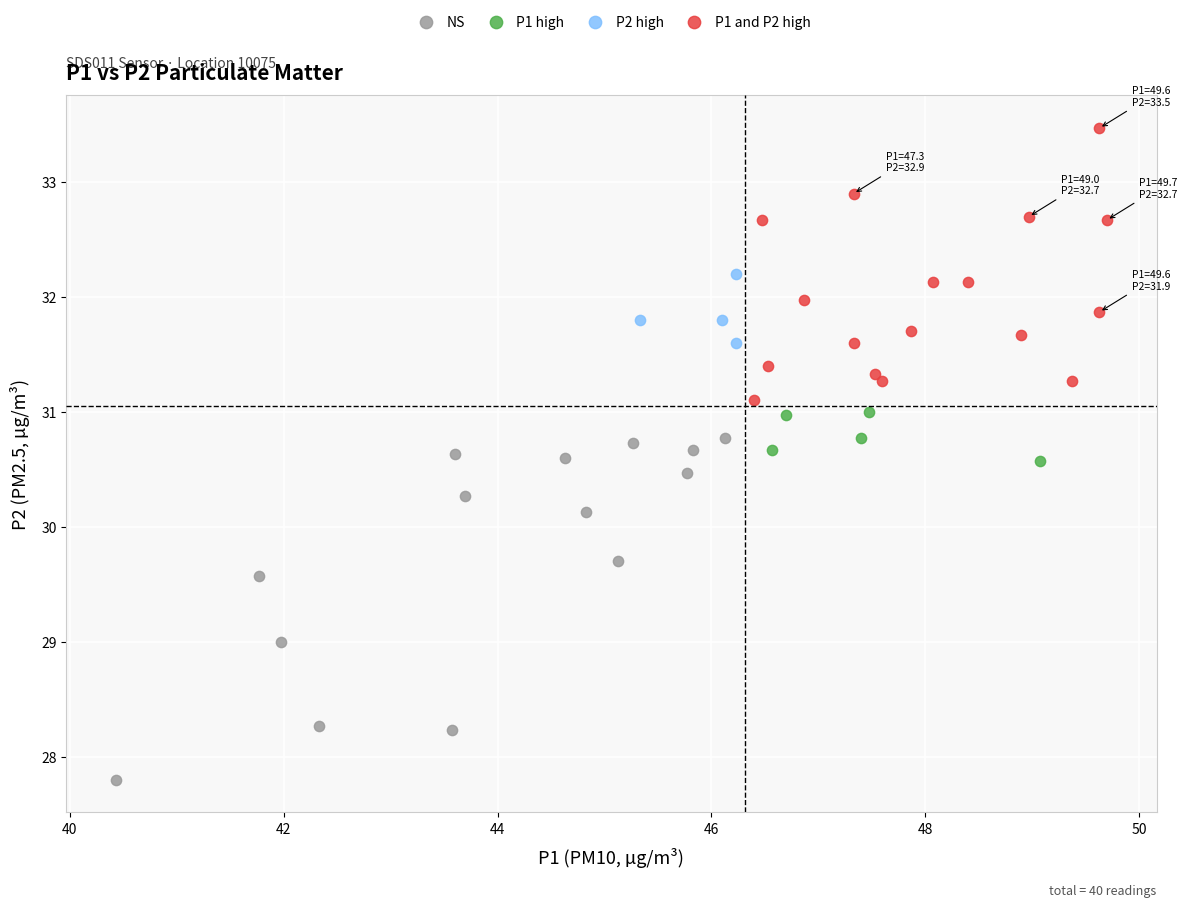

Which series has the largest Y range (max minus min)?

NS